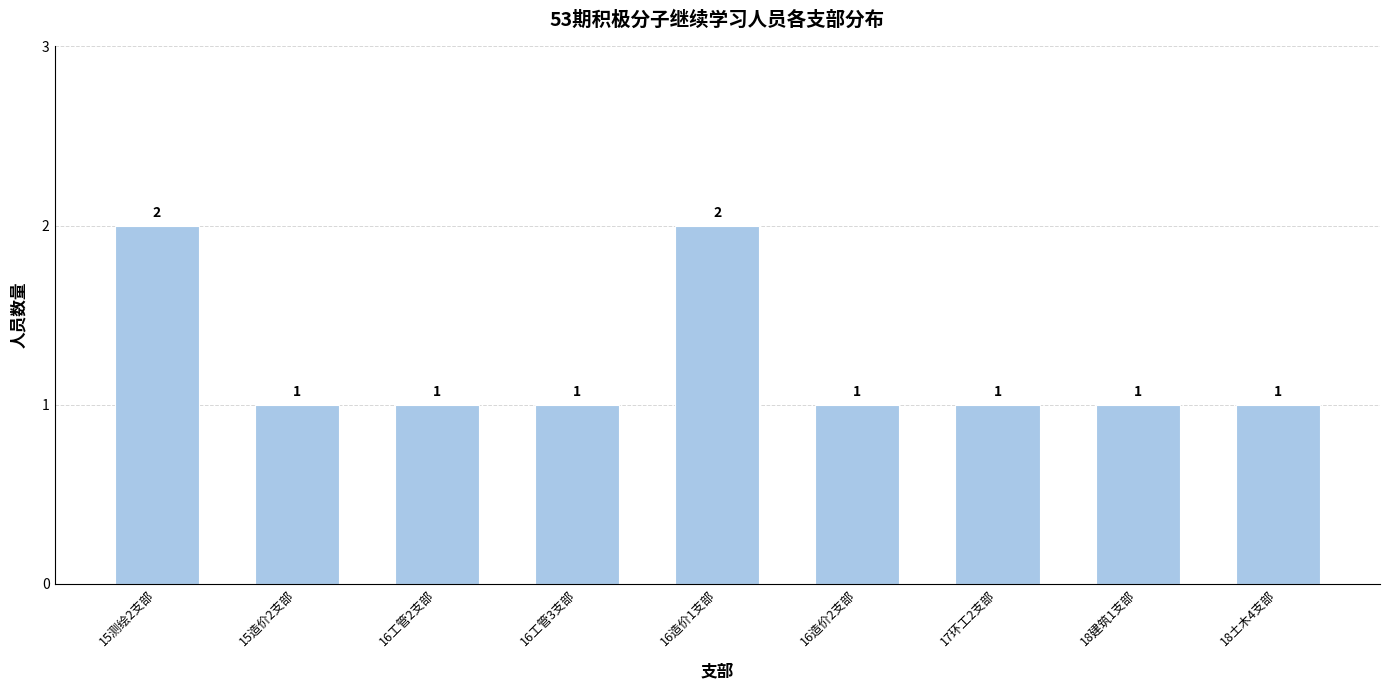

Reading left to right, what are all the values shown in this chart?

2	1	1	1	2	1	1	1	1